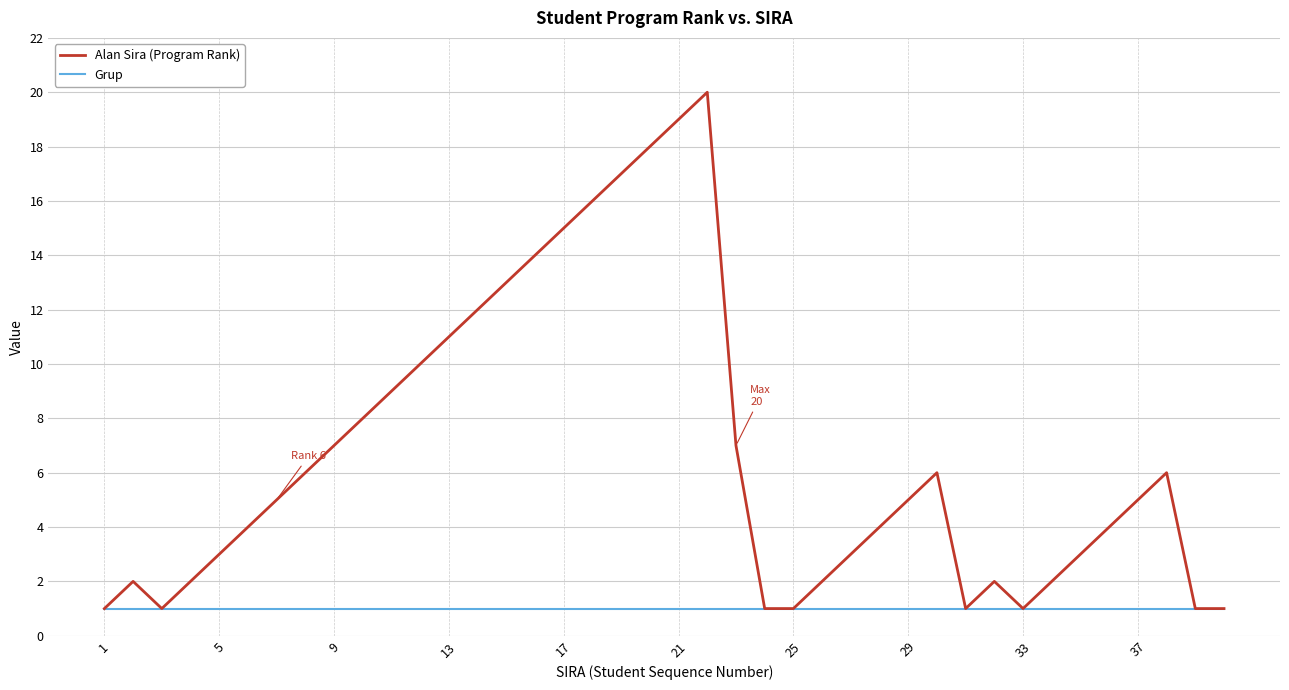

Does the chart have visible grid lines?

Yes